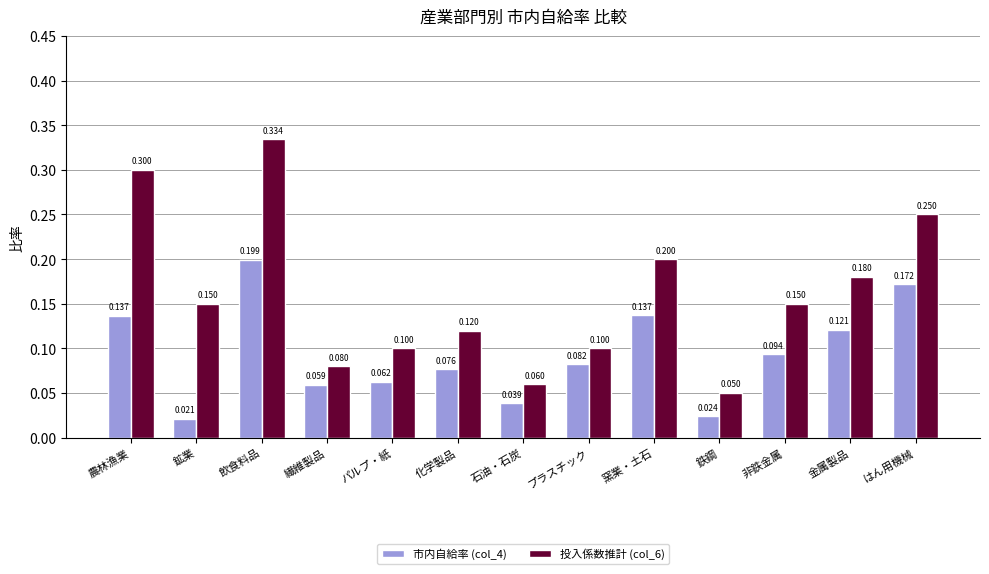

At which label does 市内自給率 (col_4) reach its minimum?

鉱業